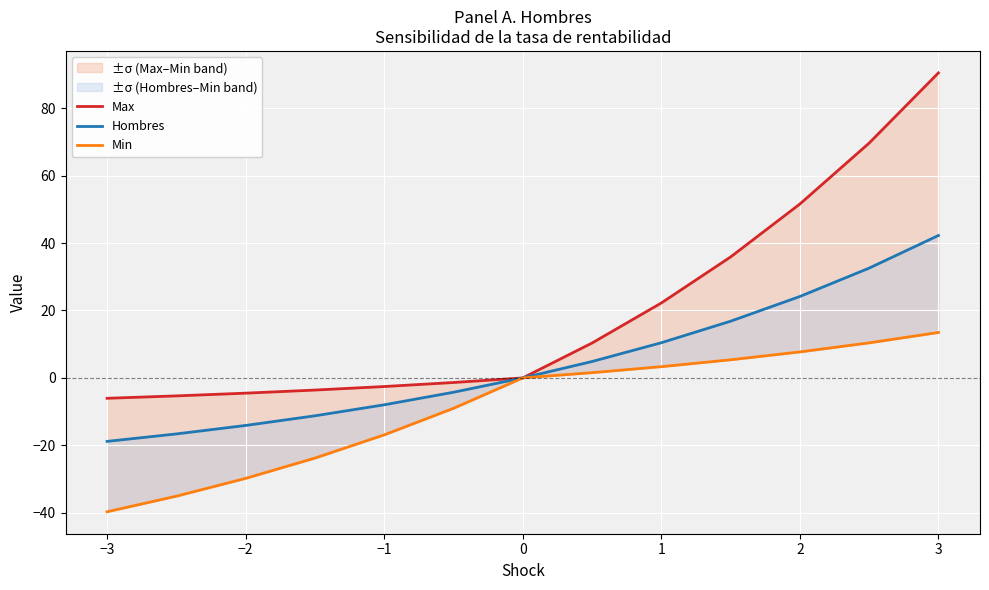

What is the difference between the maximum and minimum values in the Max series?

96.5